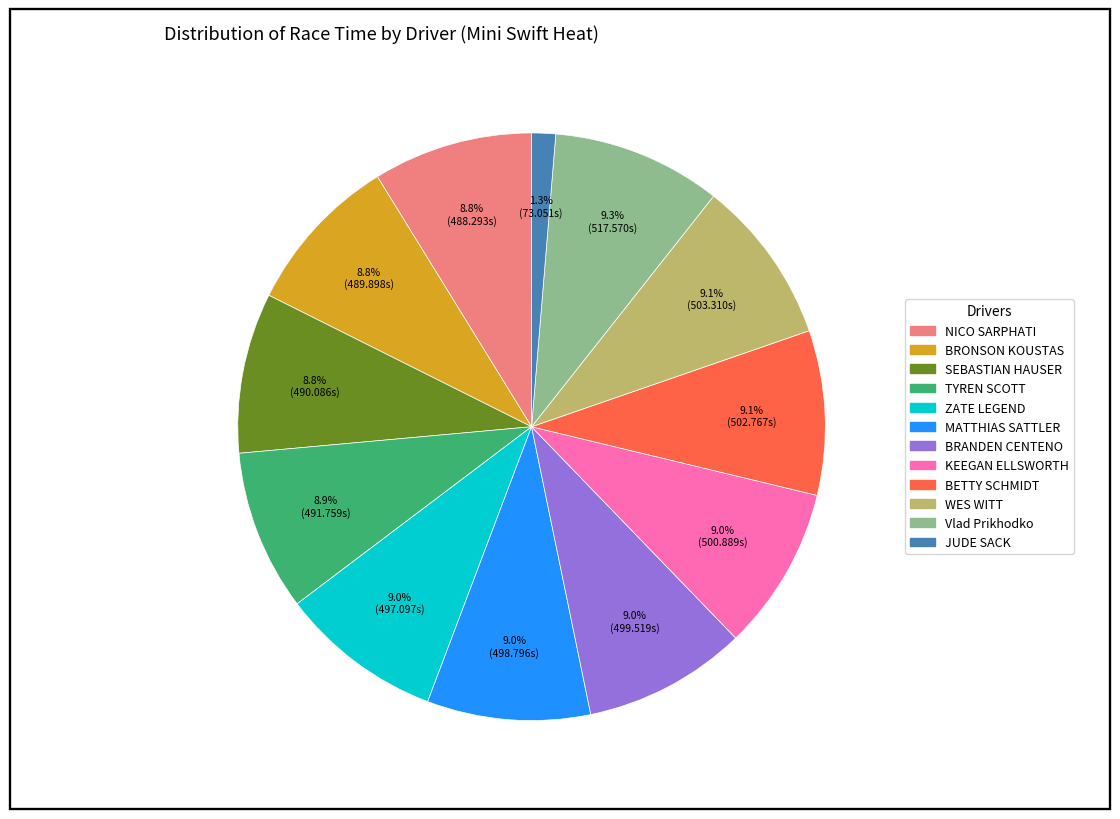

What is the smallest slice in the pie chart?

JUDE SACK